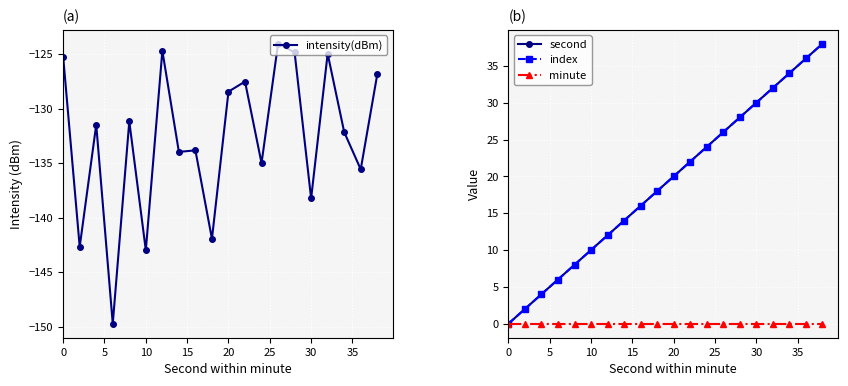

What is the smallest value displayed?

-149.7